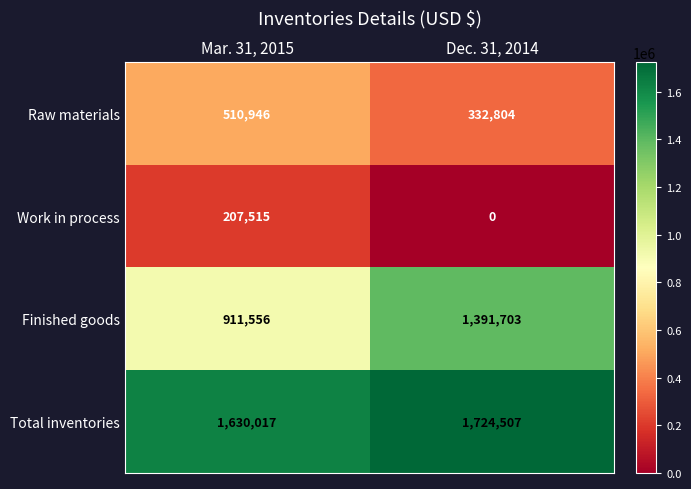

List the series in order of their peak value, highest first.

Total inventories, Finished goods, Raw materials, Work in process